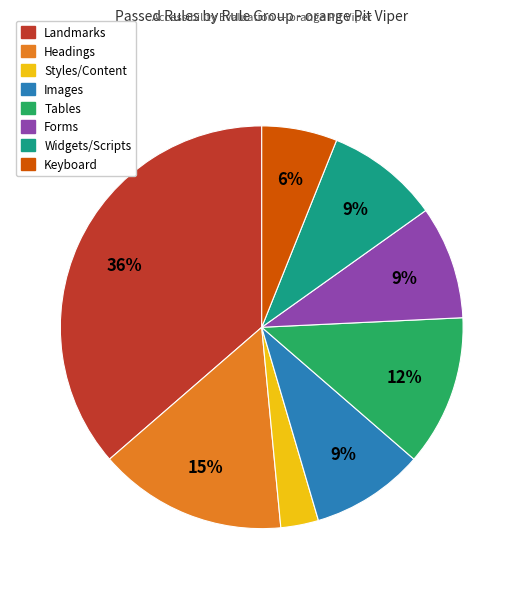

To the nearest percent, what is the average slice percentage?

12%